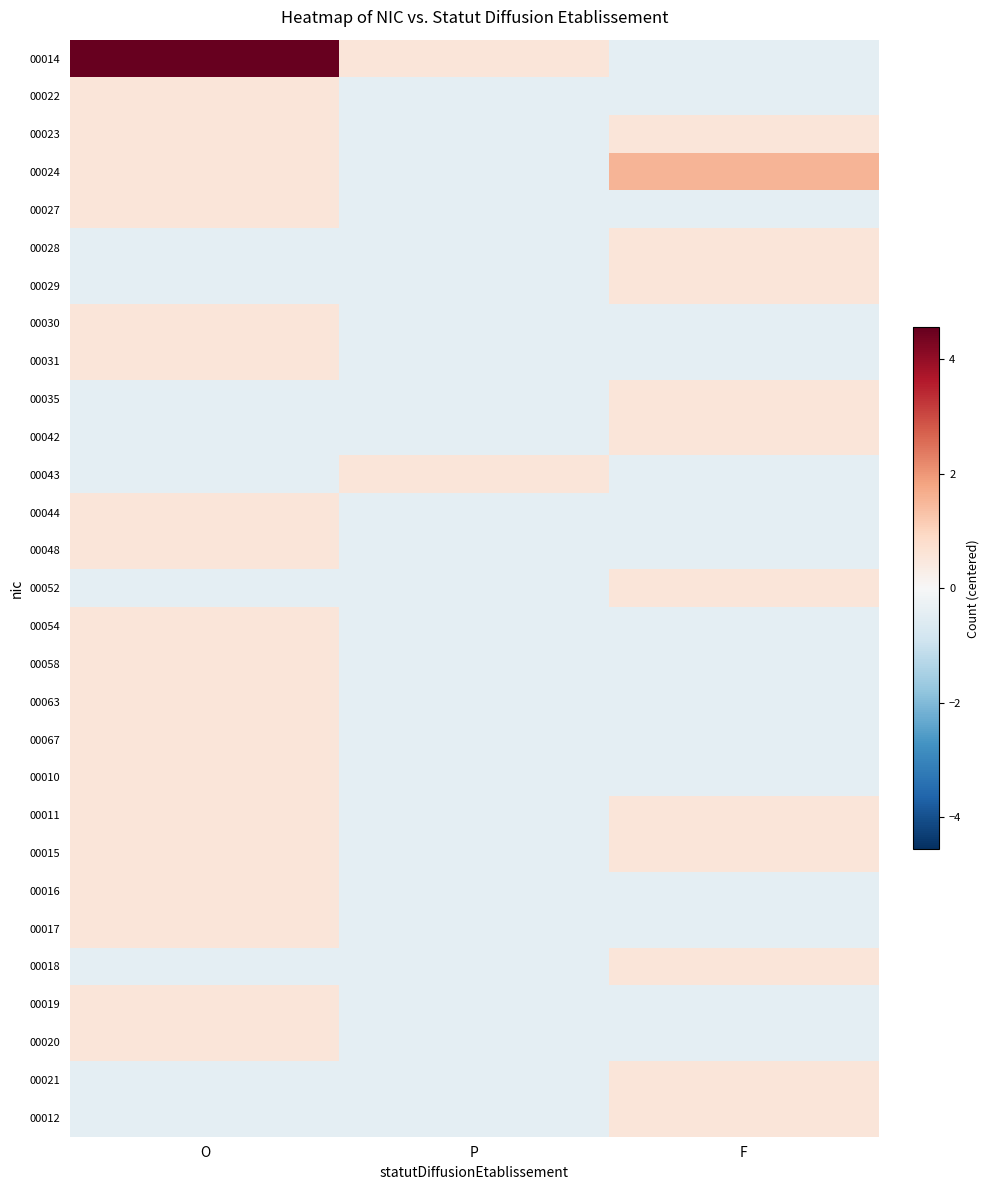

Which category has the lowest value across all series?

F